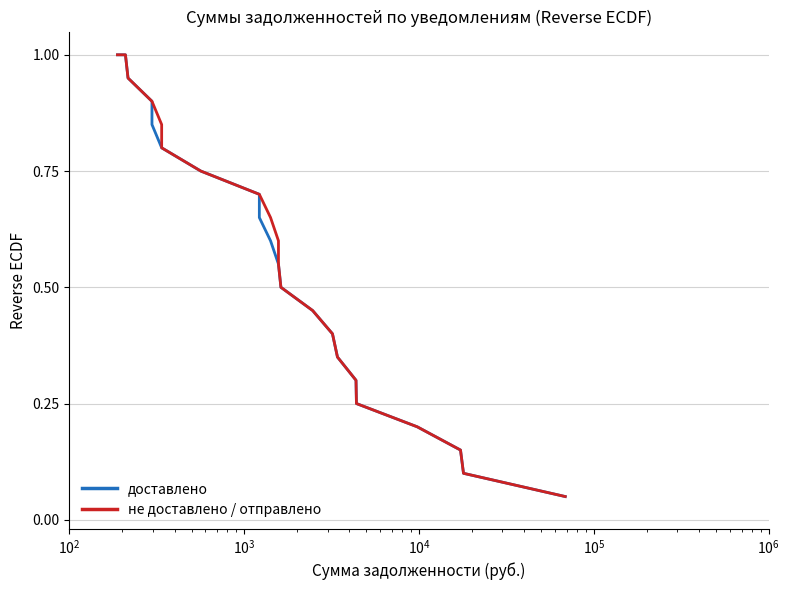

The value of не доставлено / отправлено at 12 is 0.7. True or false?

False